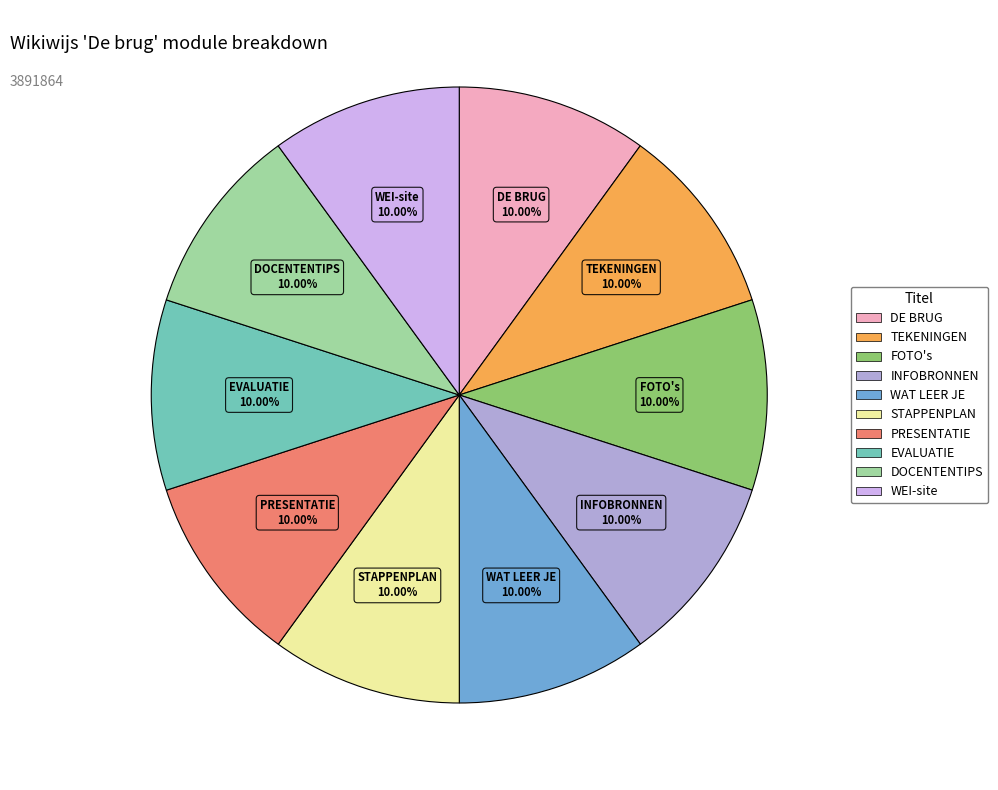

Does WAT LEER JE represent more than half of the total?

No